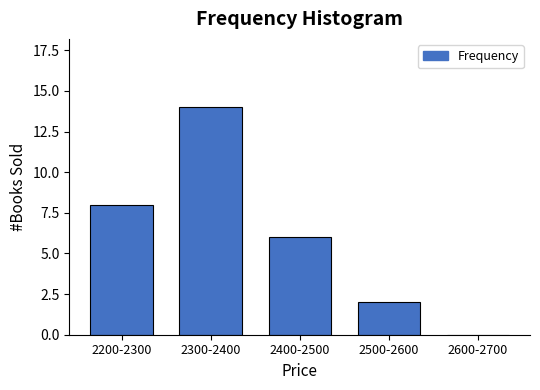

Reading left to right, list all the values displayed in this chart.

2200-2300=8	2300-2400=14	2400-2500=6	2500-2600=2	2600-2700=0